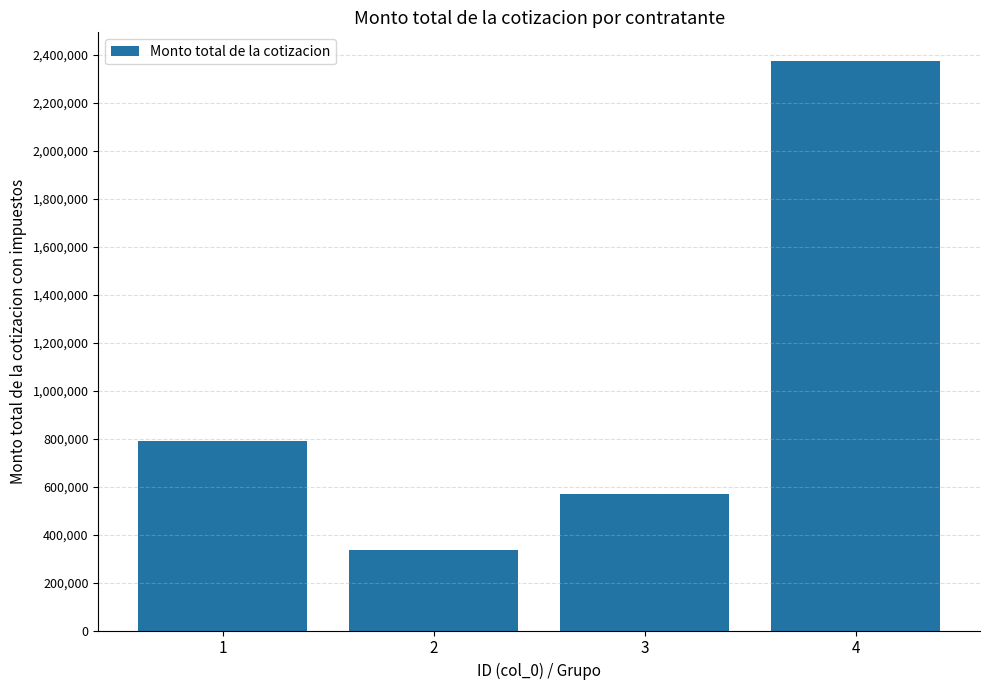

At which label is the value closest to 1355260?

1